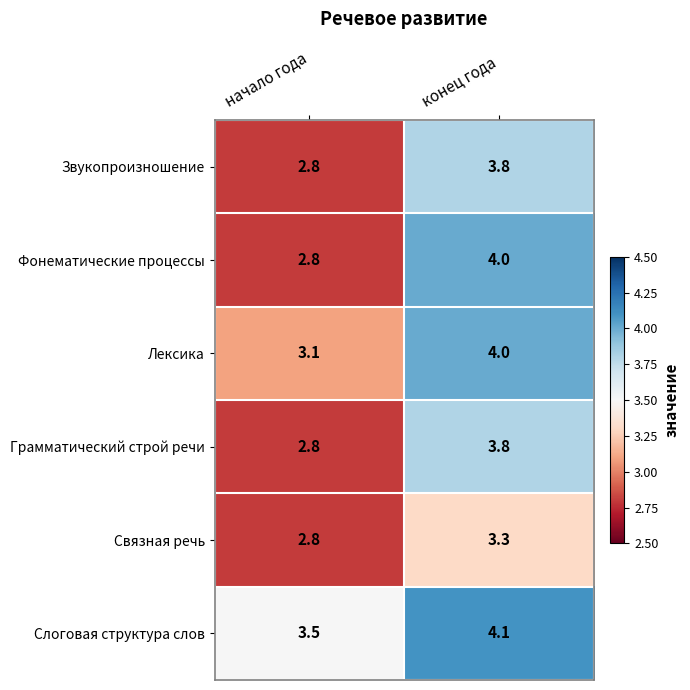

What is the smallest value displayed?

2.8